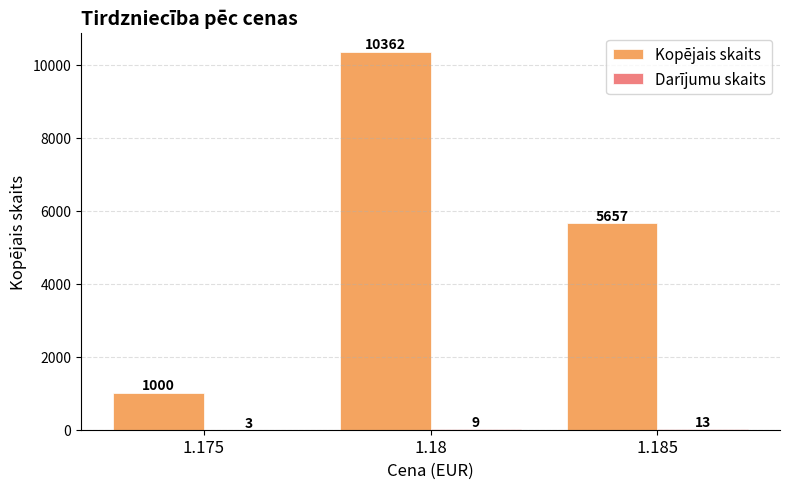

Are the bars grouped side by side (vs. stacked)?

Yes